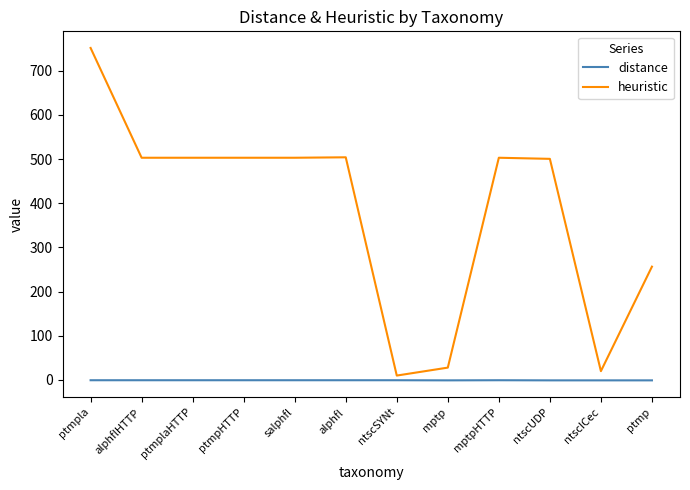

The heuristic series shows 503.0 at mptpHTTP. True or false?

True